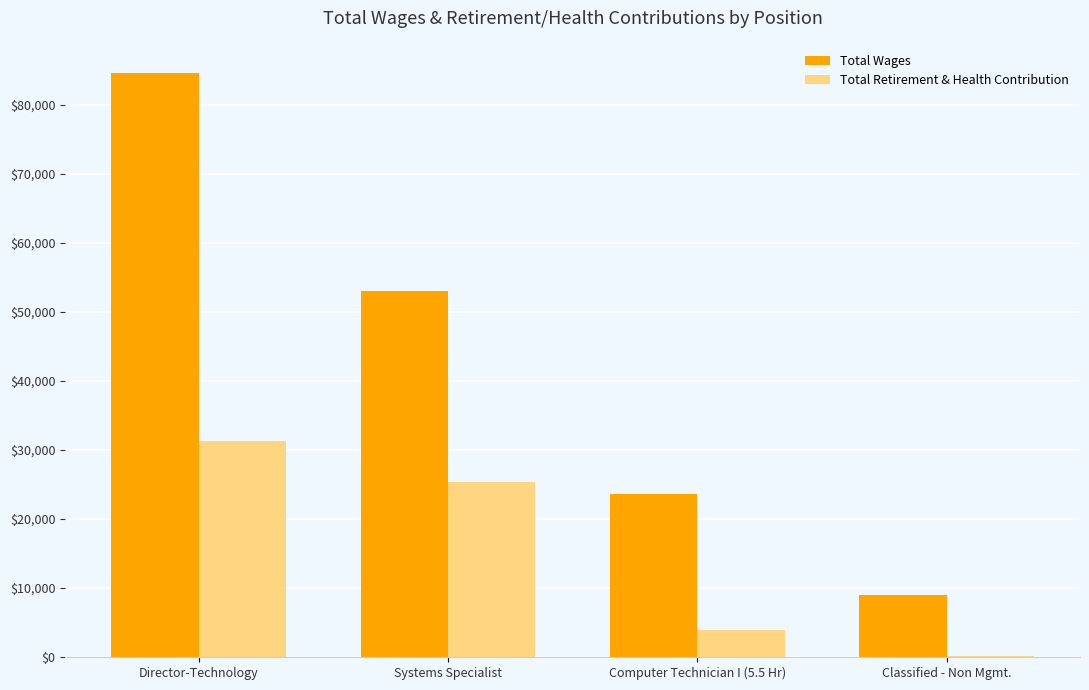

What is the greatest value displayed?

84679